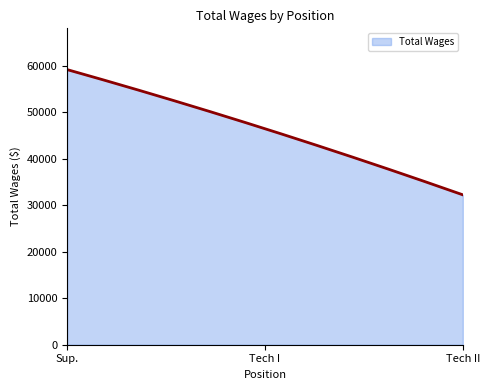

What is the maximum value shown in the chart?

59190.0